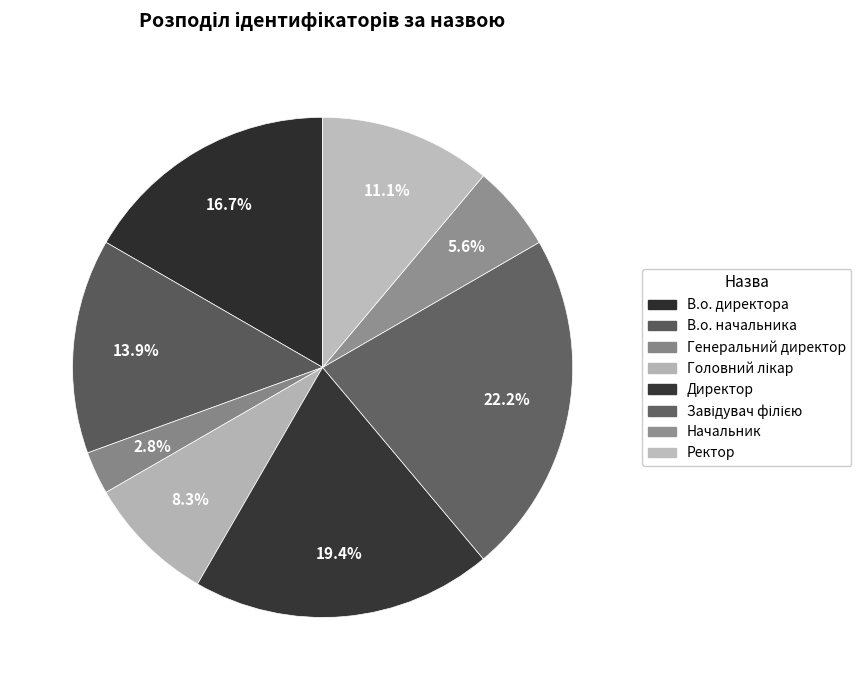

To the nearest percent, what percentage of the pie is Директор?

19%